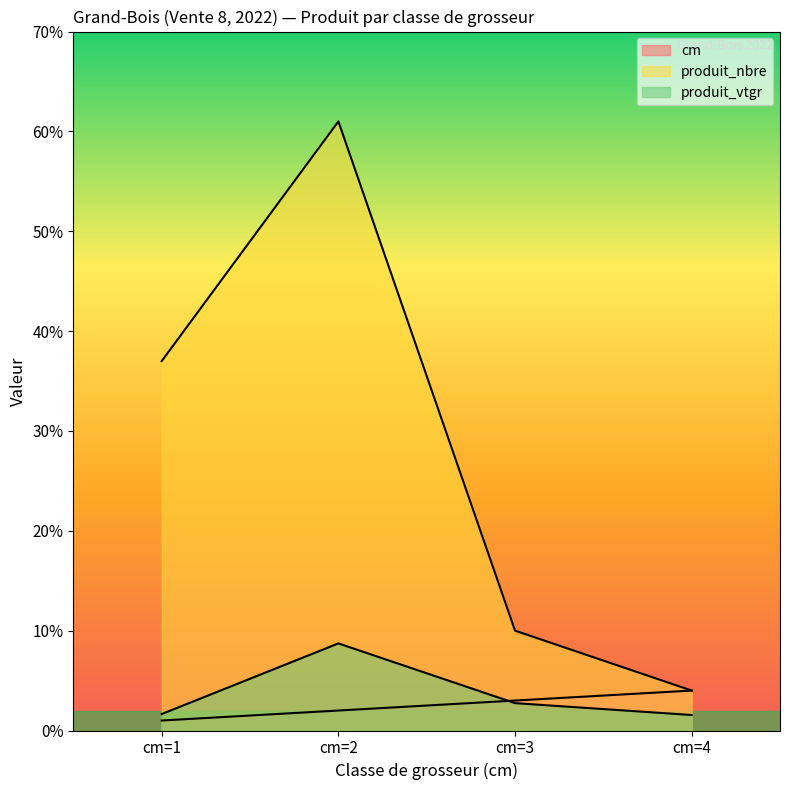

At cm=2, list the series in order from smallest to largest.

cm, produit_vtgr, produit_nbre